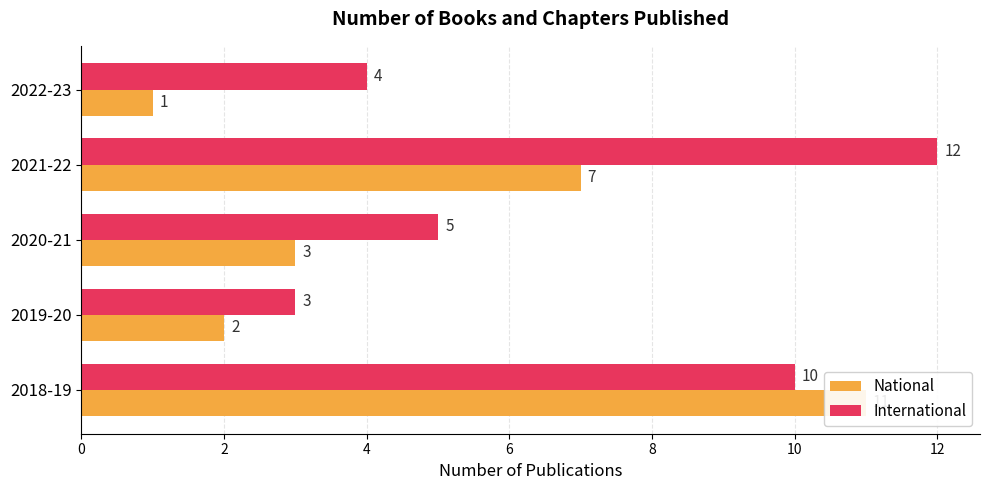

What is the difference between the second highest and second lowest values in the International series?

6